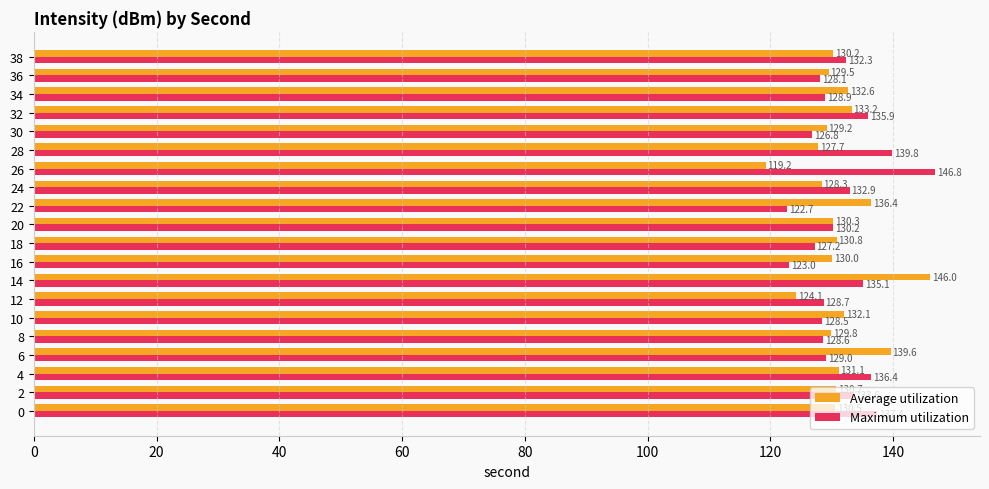

At which category does the chart reach its peak across all series?

26